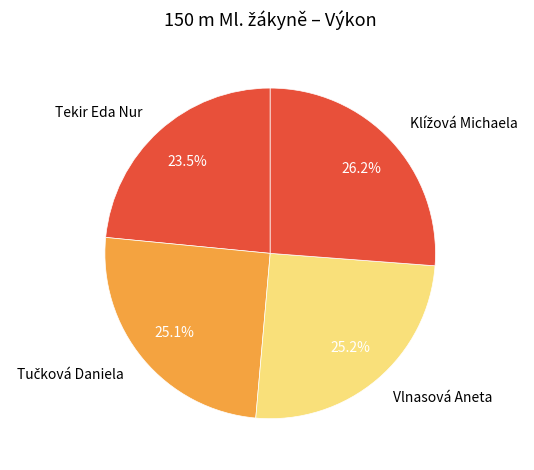

Is there any slice that represents more than half of the pie?

No